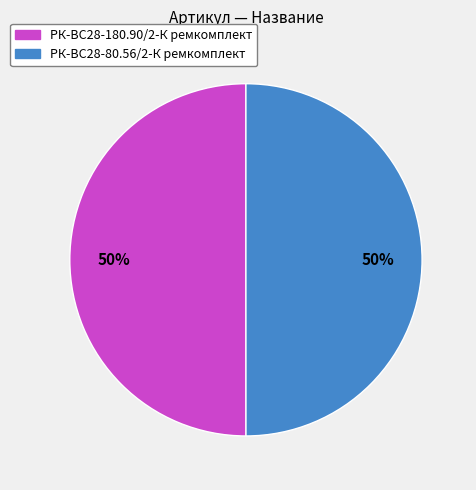

How many segments does this pie chart have?

2